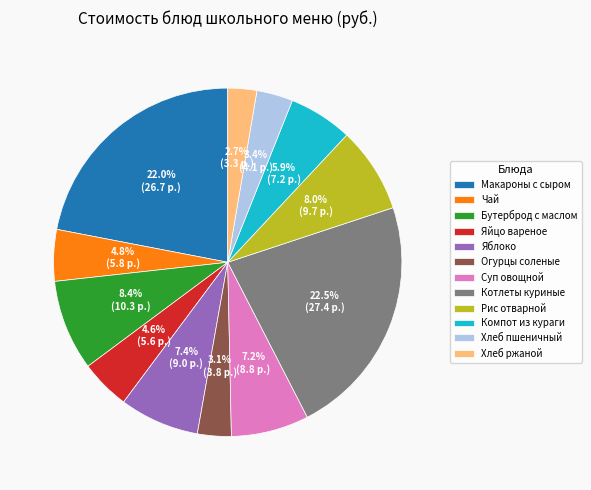

Does Суп овощной account for over 50% of the chart?

No